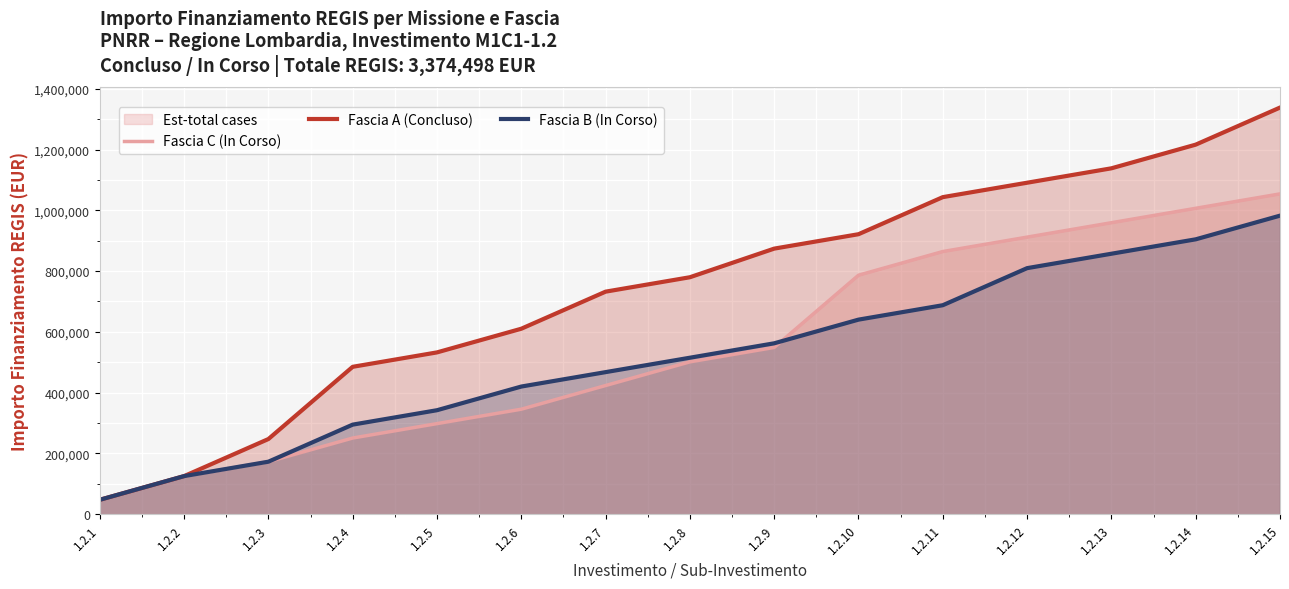

Between 1.2.12 and 1.2.15, which series saw the biggest shift?

Fascia A (Concluso)